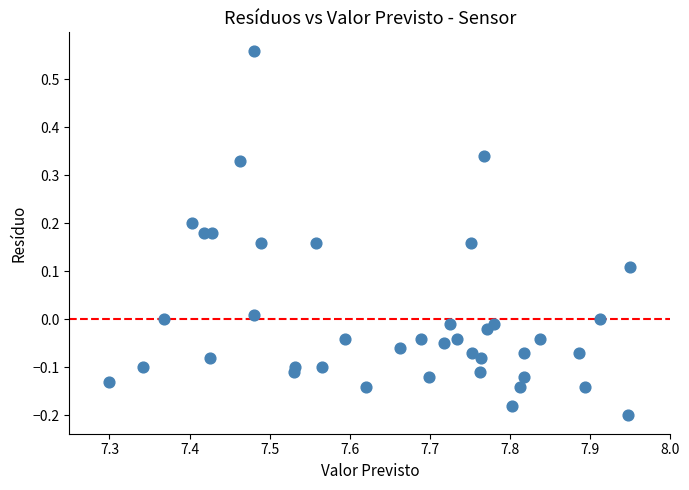

What is the range of X values (max minus min)?

0.7